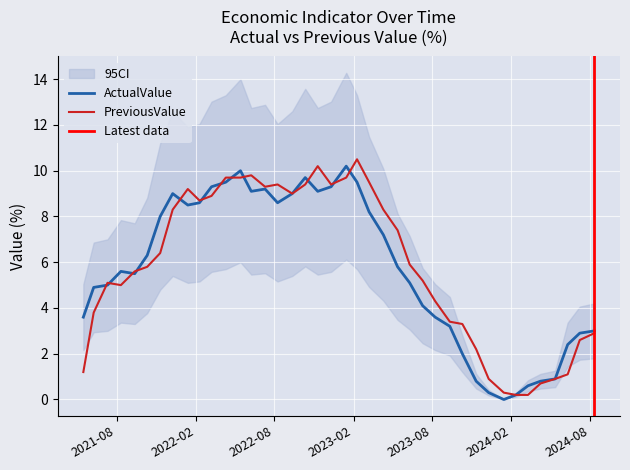

How many intersections are there between PreviousValue and ActualValue?

12